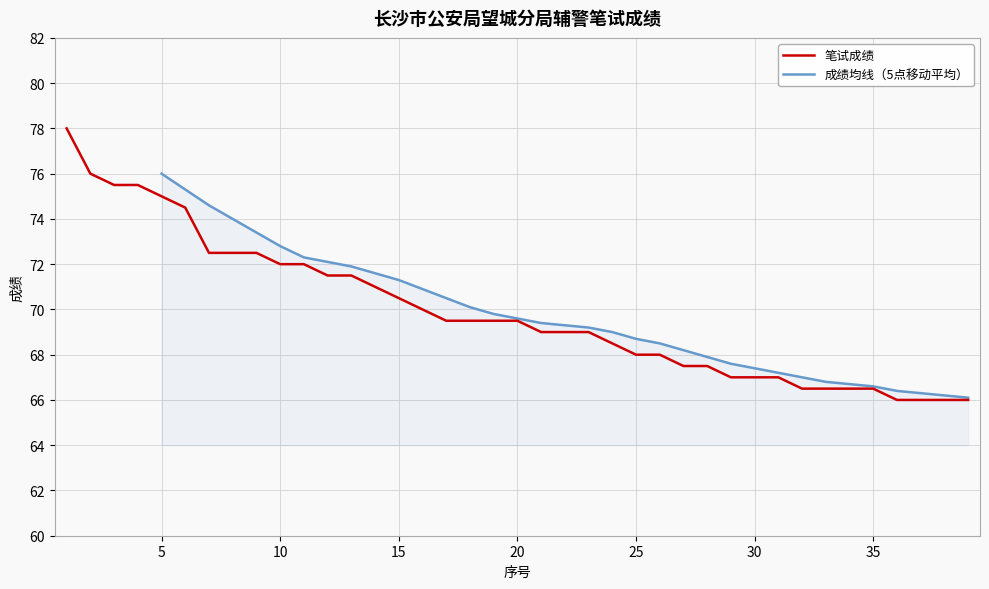

What is the smallest value displayed?

66.0